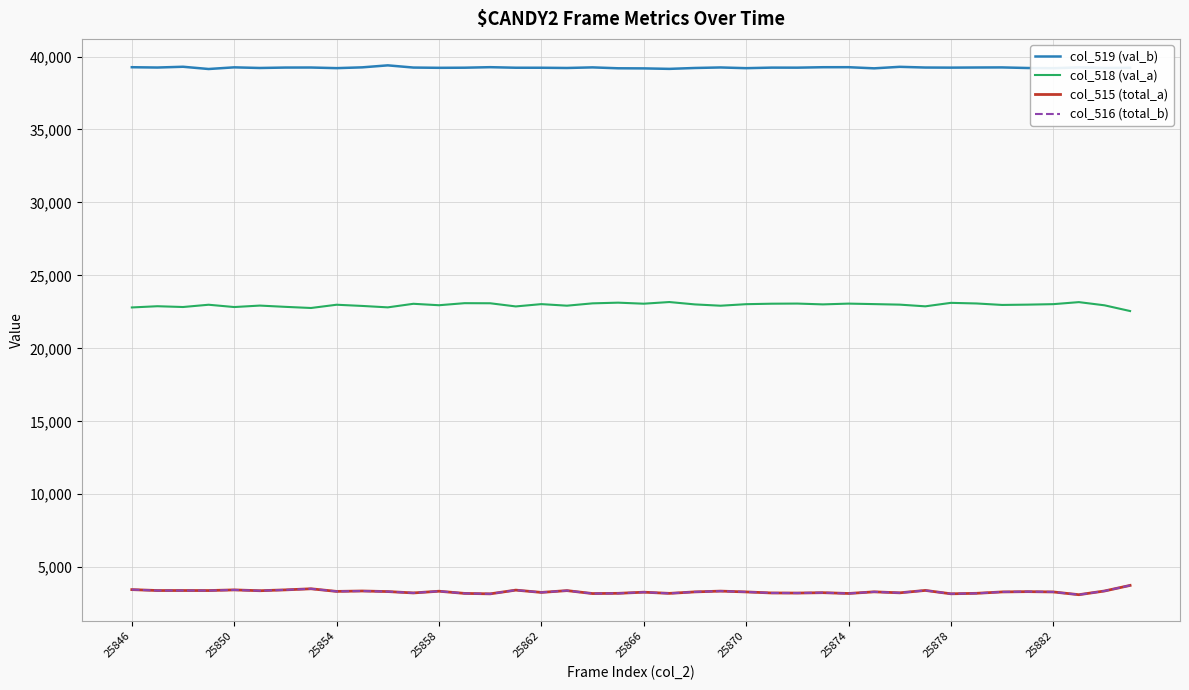

In col_515 (total_a), how many points are lower than both neighbors (excluding endpoints)?

14